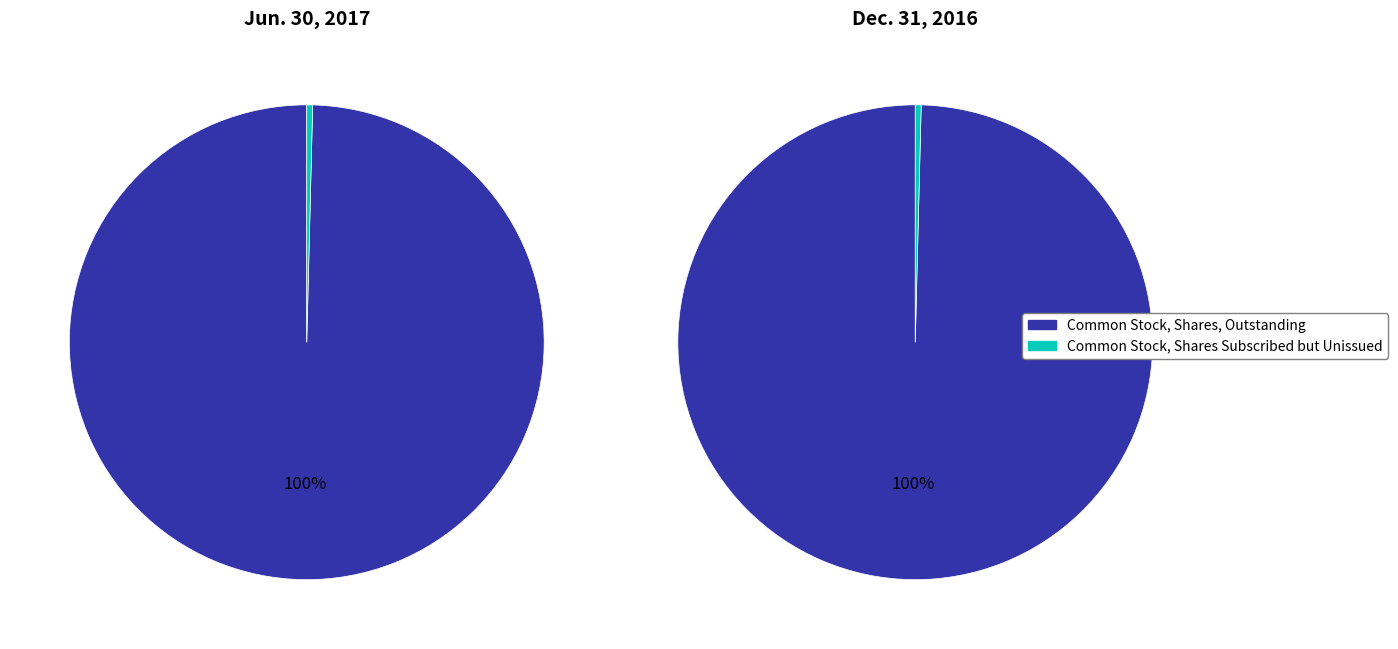

Does Preferred Stock, Shares Outstanding account for over 50% of the chart?

No